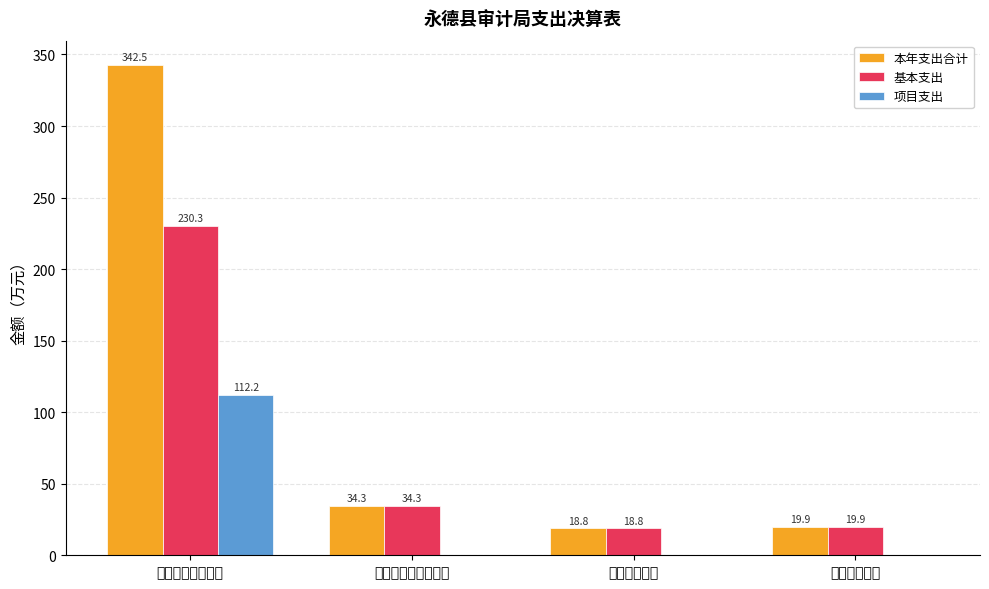

Which series changed the most between 一般公共服务支出 and 社会保障和就业支出?

本年支出合计